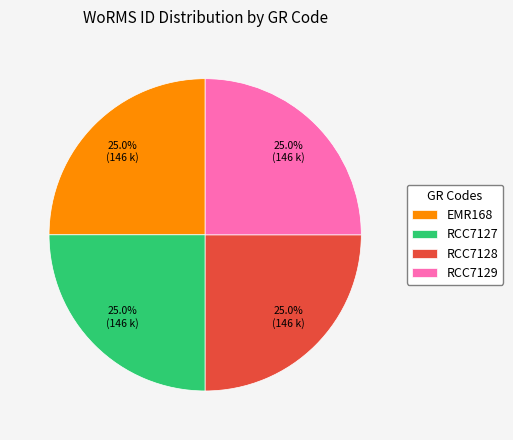

How many segments does this pie chart have?

4